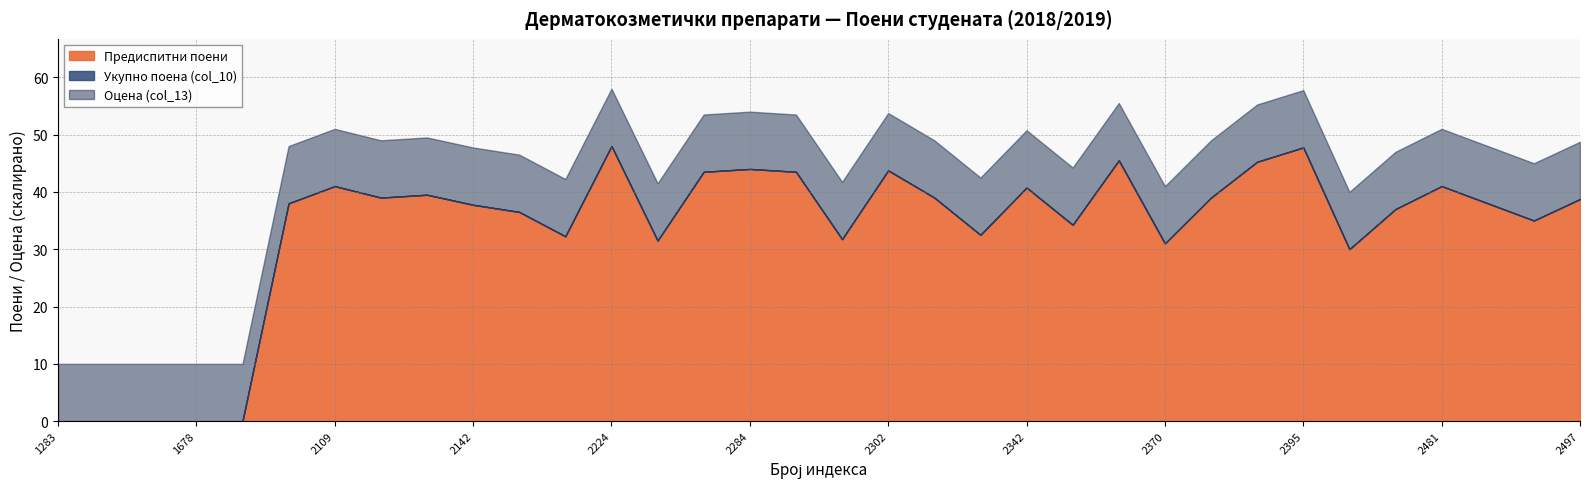

Where is Предиспитни поени nearest to the value 24?

2462